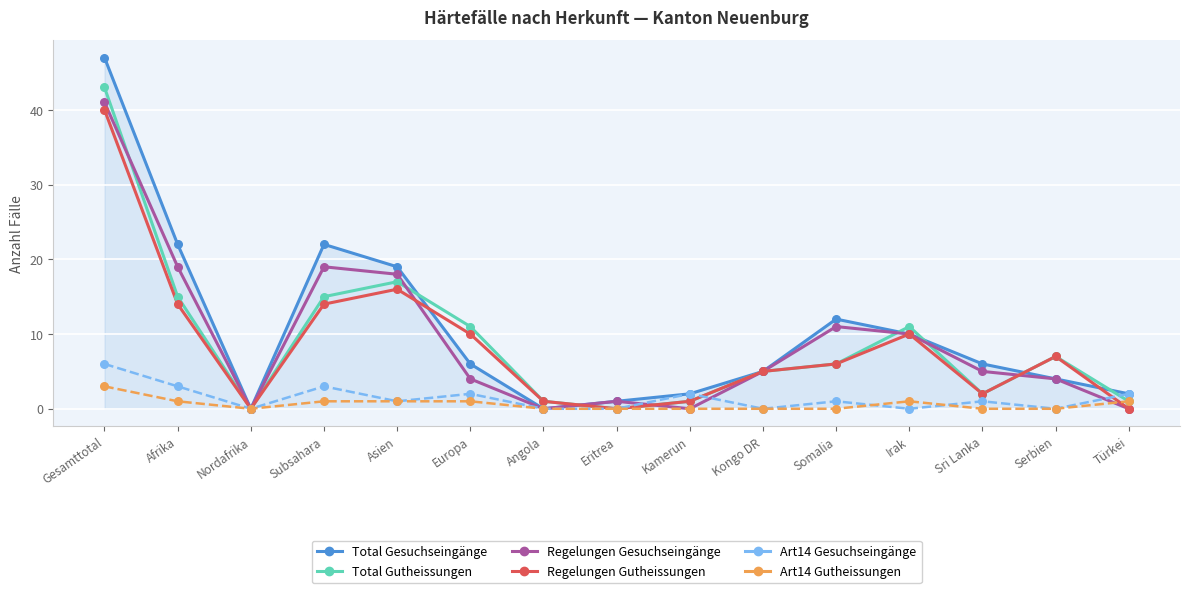

What position from the right is Nordafrika?

13